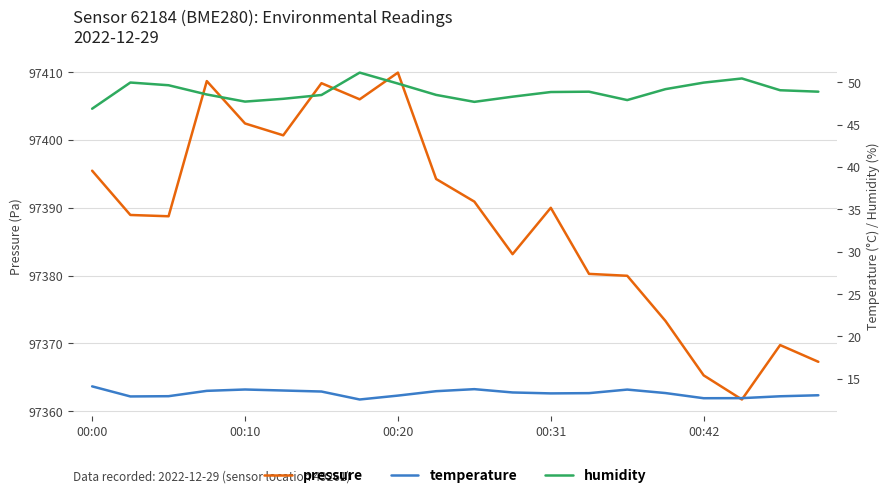

The humidity series shows 47.7 at 10. True or false?

True